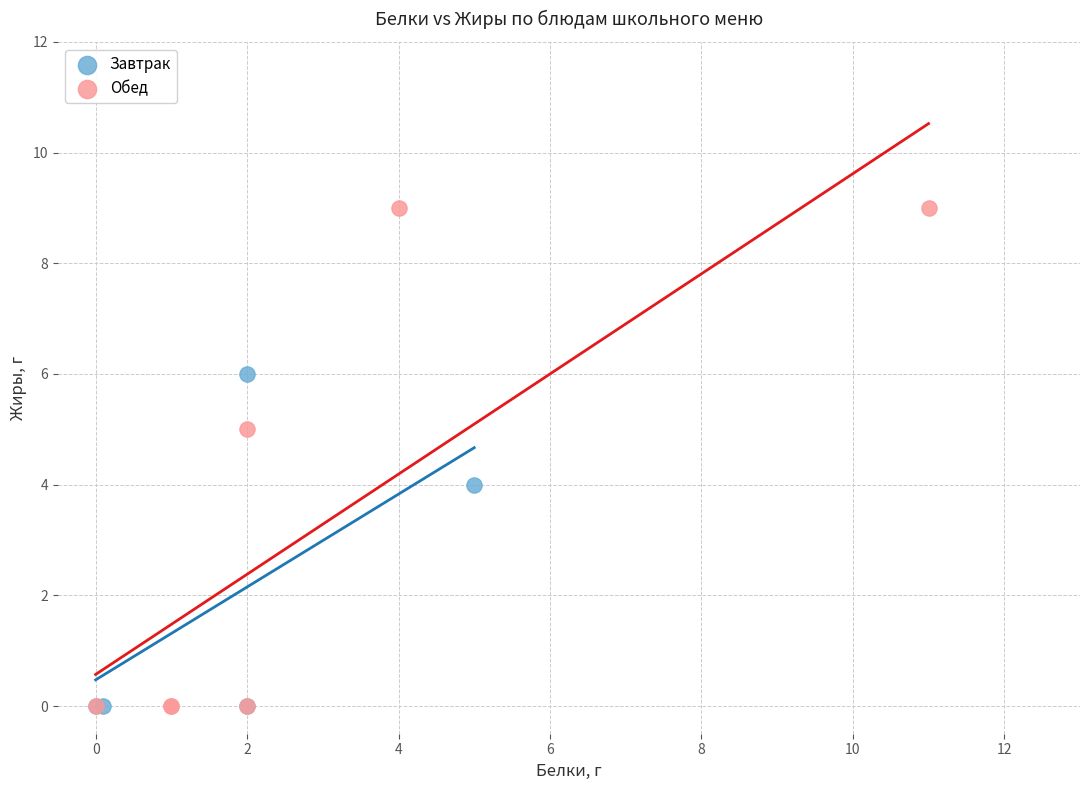

Which series has the largest Y range (max minus min)?

Обед